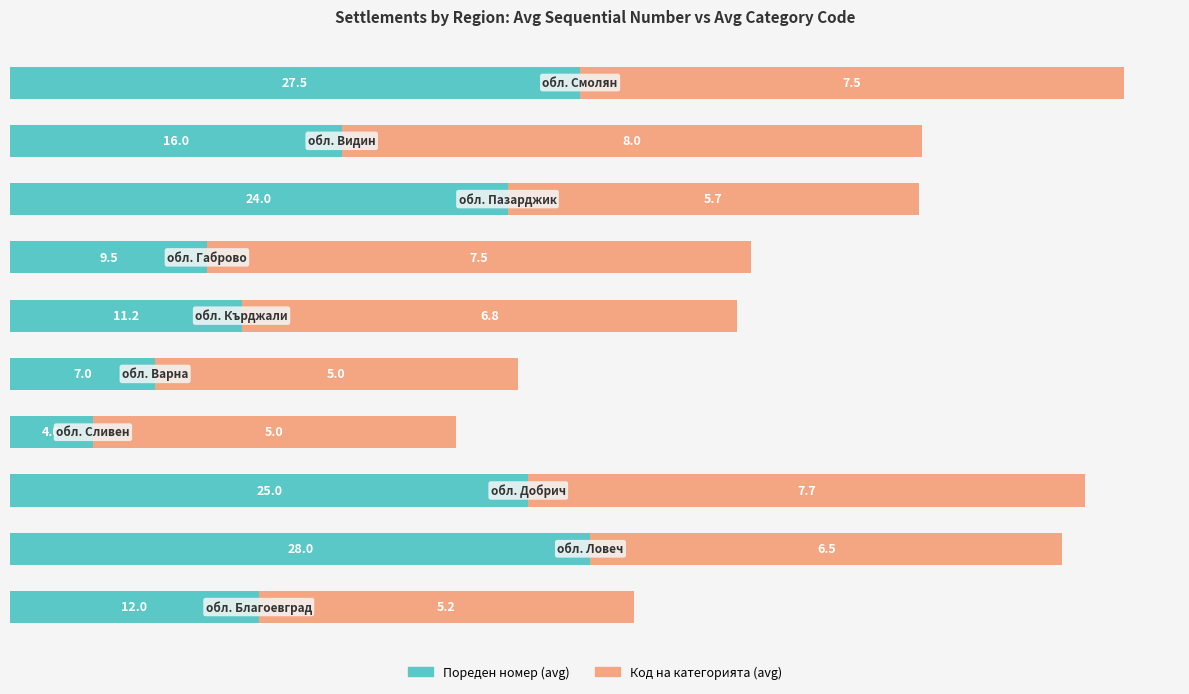

What is the highest value of the Пореден номер (avg) series?

28.0